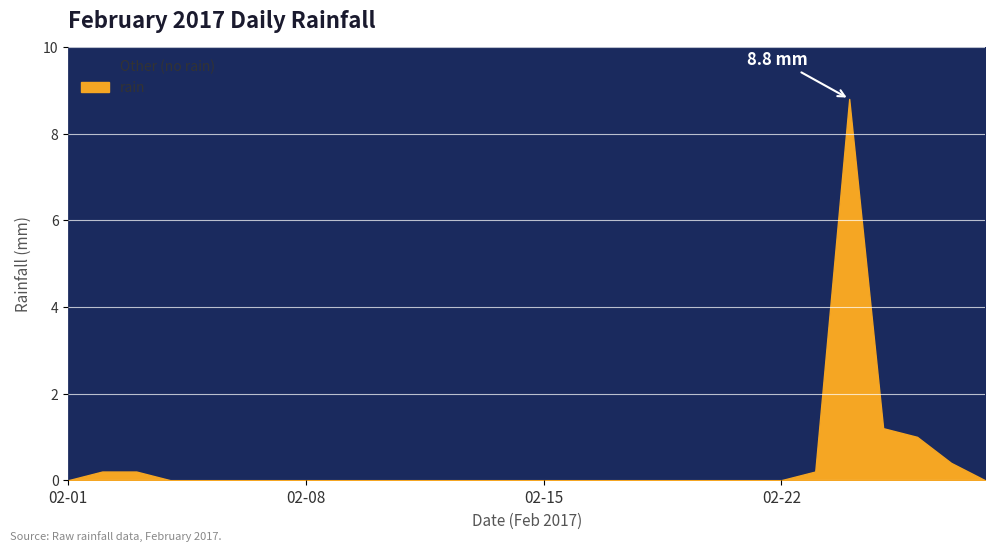

Rank the categories by value from highest to lowest.

2017-02-24, 2017-02-25, 2017-02-26, 2017-02-27, 2017-02-02, 2017-02-03, 2017-02-23, 2017-02-01, 2017-02-04, 2017-02-05, 2017-02-06, 2017-02-07, 2017-02-08, 2017-02-09, 2017-02-10, 2017-02-11, 2017-02-12, 2017-02-13, 2017-02-14, 2017-02-15, 2017-02-16, 2017-02-17, 2017-02-18, 2017-02-19, 2017-02-20, 2017-02-21, 2017-02-22, 2017-02-28